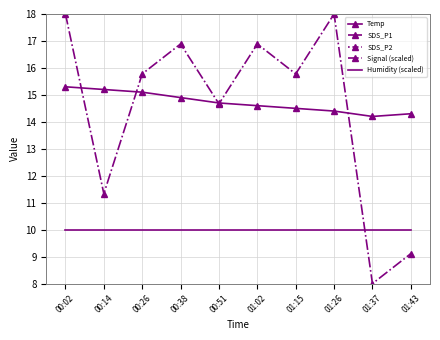

Reading right to left, what are all the values shown in this chart?

Temp: 14.3	14.2	14.4	14.5	14.6	14.7	14.9	15.1	15.2	15.3
SDS_P1: 2.1	4.4	4.6	2.2	2.9	2.5	4.2	3.7	4.1	3.0
SDS_P2: 1.4	1.6	1.6	1.5	1.3	1.5	1.2	1.5	1.5	1.4
Signal (scaled): 9.1	8.0	18.0	15.8	16.9	14.7	16.9	15.8	11.3	18.0
Humidity (scaled): 10.0	10.0	10.0	10.0	10.0	10.0	10.0	10.0	10.0	10.0